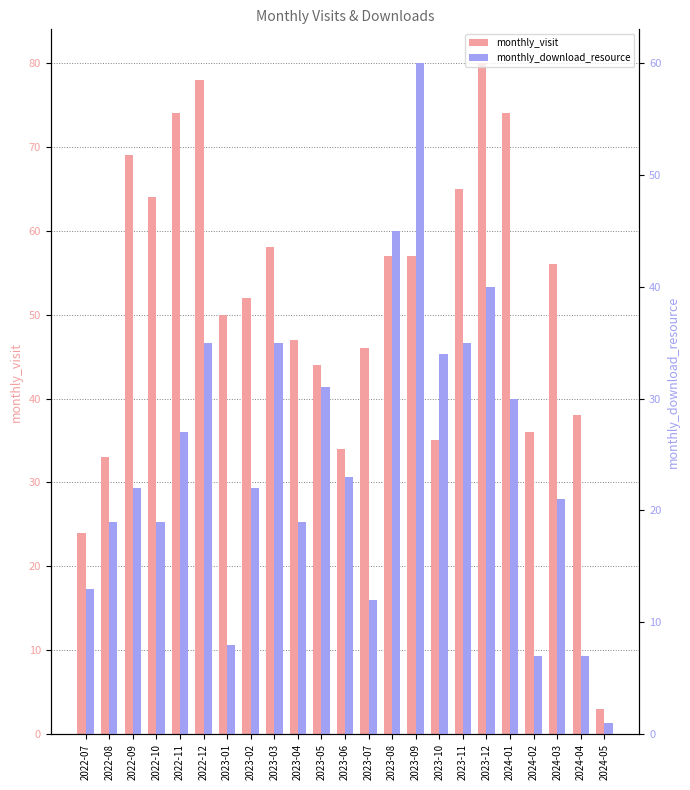

Where does the monthly_download_resource series first go above 22?

2022-11